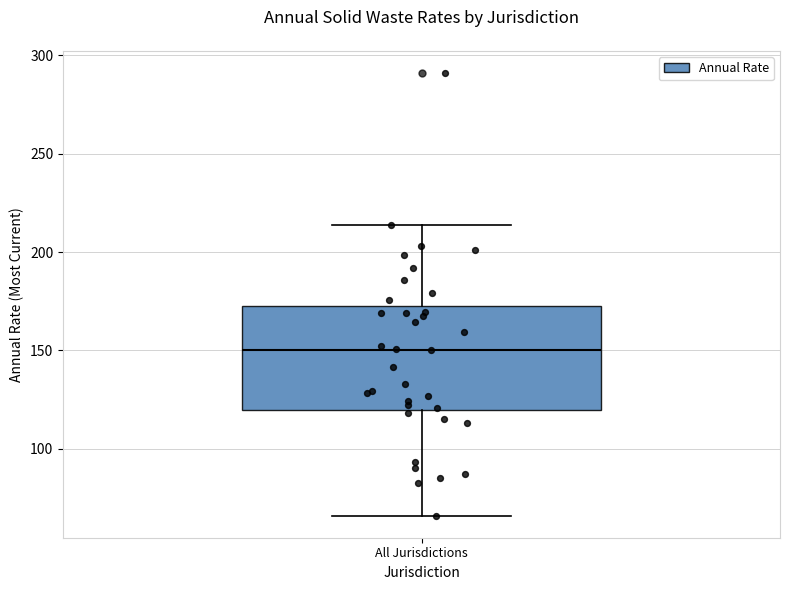

Transcribe this box plot: give where the median line is, the range the box spans, and where the two whiskers end, as read against the y-axis. The values are not printed on the chart, so give them approximately, as read against the axis.

median 150, box 120 to 175, whiskers 65 to 215